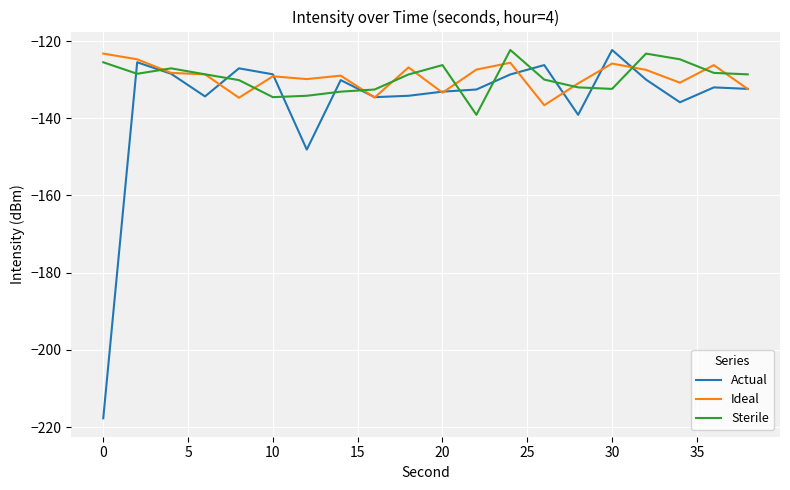

What is the average value of the Sterile series?

-129.5